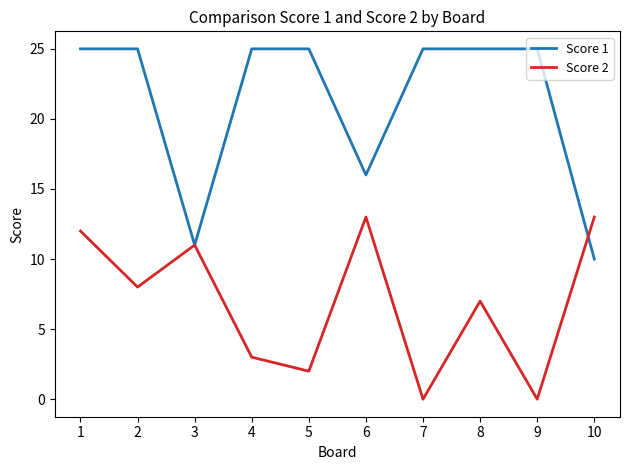

How many lines are shown in the chart?

2